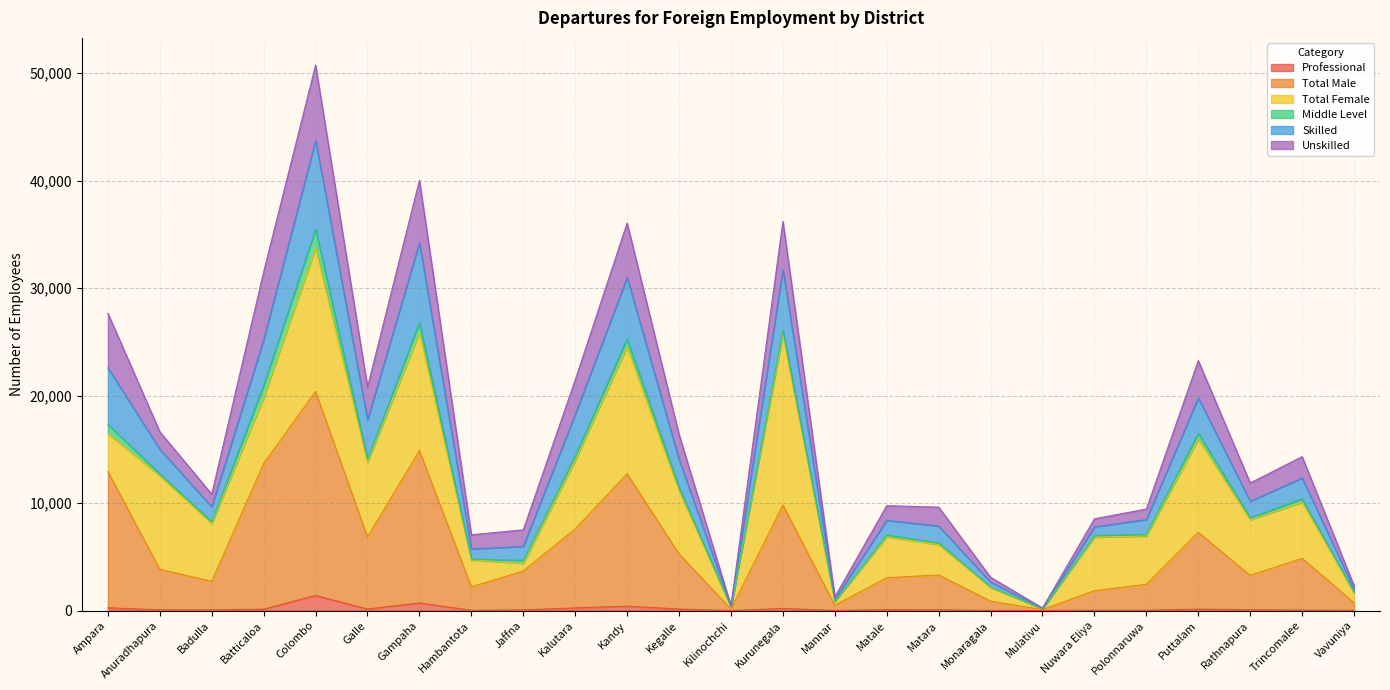

What is the highest value of the Professional series?

1404